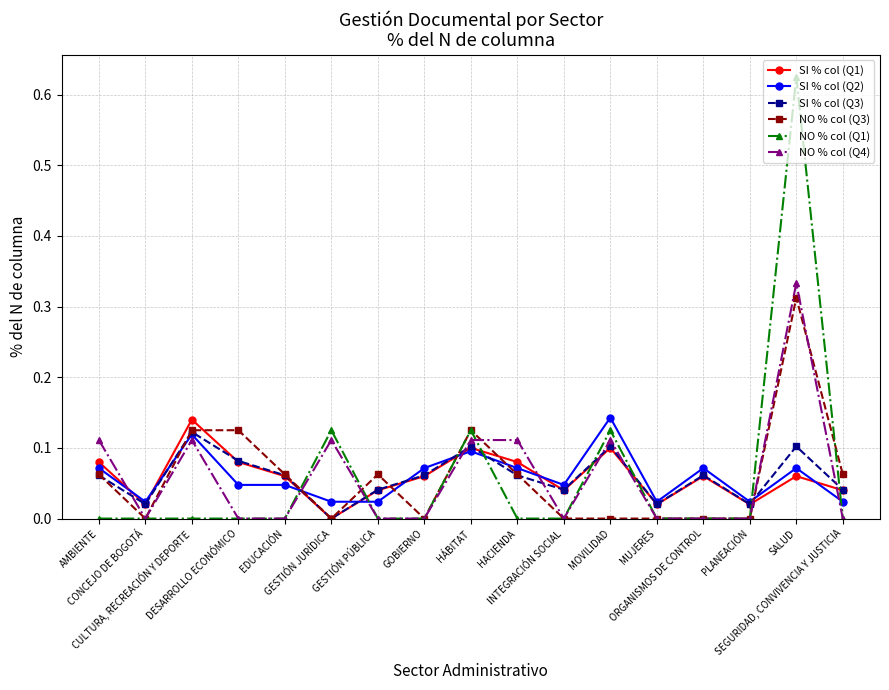

Does the chart have visible grid lines?

Yes